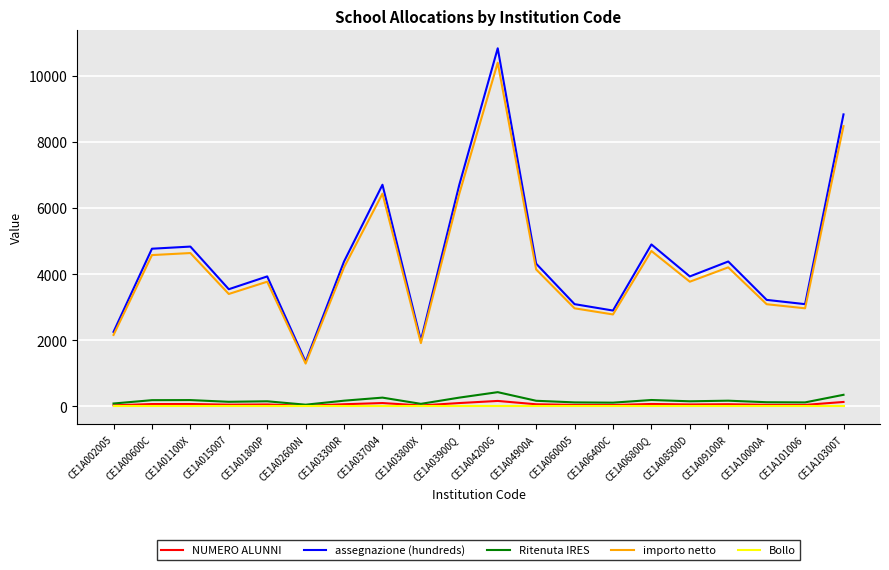

Where does the assegnazione (hundreds) series first go above 4318?

CE1A00600C